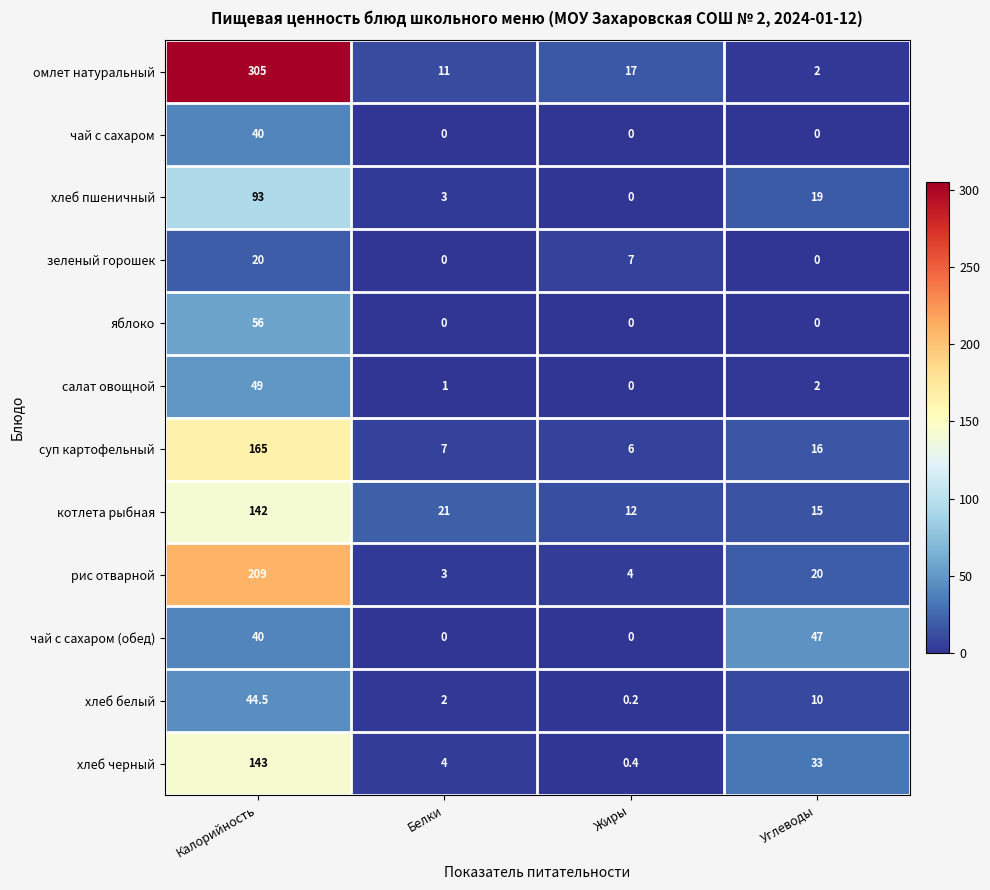

At which category is the sum across all series the highest?

Калорийность